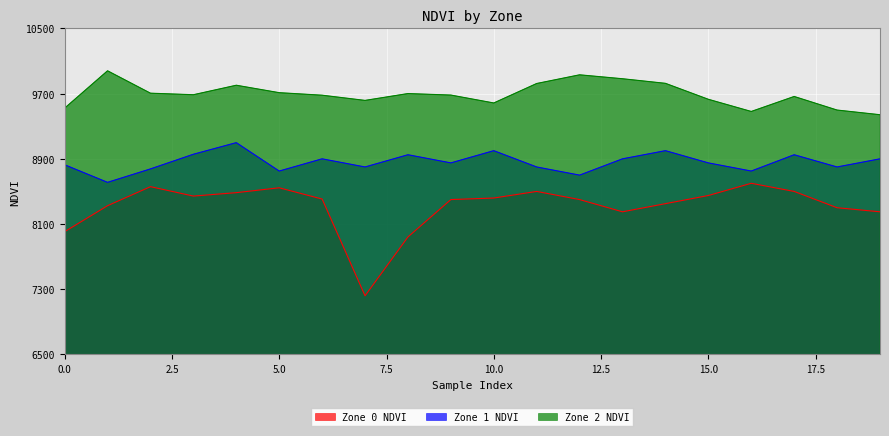

Reading right to left, list all the values displayed in this chart.

Zone 0 NDVI: 19=8250.0	18=8300.0	17=8500.0	16=8600.0	15=8450.0	14=8350.0	13=8250.0	12=8400.0	11=8500.0	10=8419.1	9=8400.1	8=7941.7	7=7219.6	6=8406.7	5=8544.6	4=8485.0	3=8443.0	2=8558.5	1=8324.9	0=8006.3
Zone 1 NDVI: 19=8900.0	18=8800.0	17=8950.0	16=8750.0	15=8850.0	14=9000.0	13=8900.0	12=8700.0	11=8800.0	10=9000.0	9=8850.0	8=8950.0	7=8800.0	6=8900.0	5=8750.0	4=9098.6	3=8956.2	2=8776.3	1=8611.4	0=8827.0
Zone 2 NDVI: 19=9441.0	18=9498.2	17=9664.9	16=9480.9	15=9630.3	14=9826.1	13=9882.4	12=9930.5	11=9824.0	10=9585.1	9=9682.1	8=9700.5	7=9616.6	6=9680.4	5=9711.4	4=9802.7	3=9686.3	2=9705.1	1=9979.9	0=9521.7